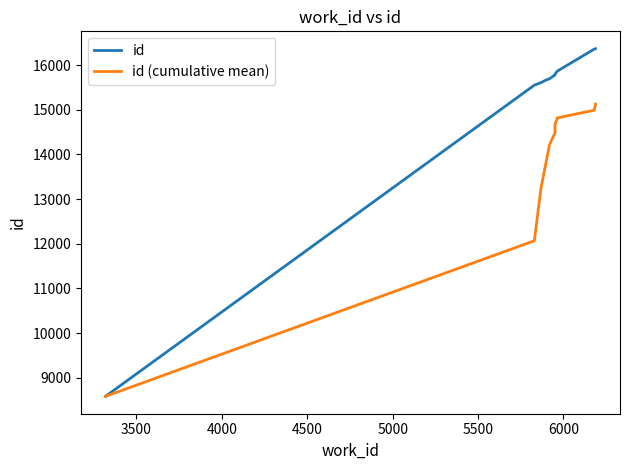

True or false: id (cumulative mean) and id cross at least once.

False